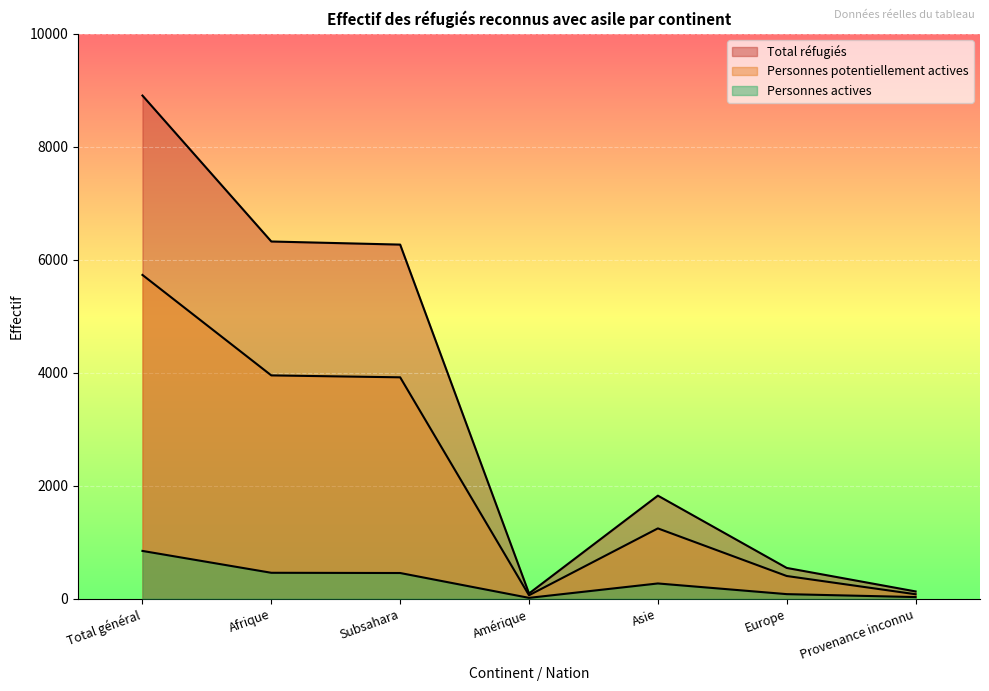

Which series changed the most between Total général and Europe?

Total réfugiés